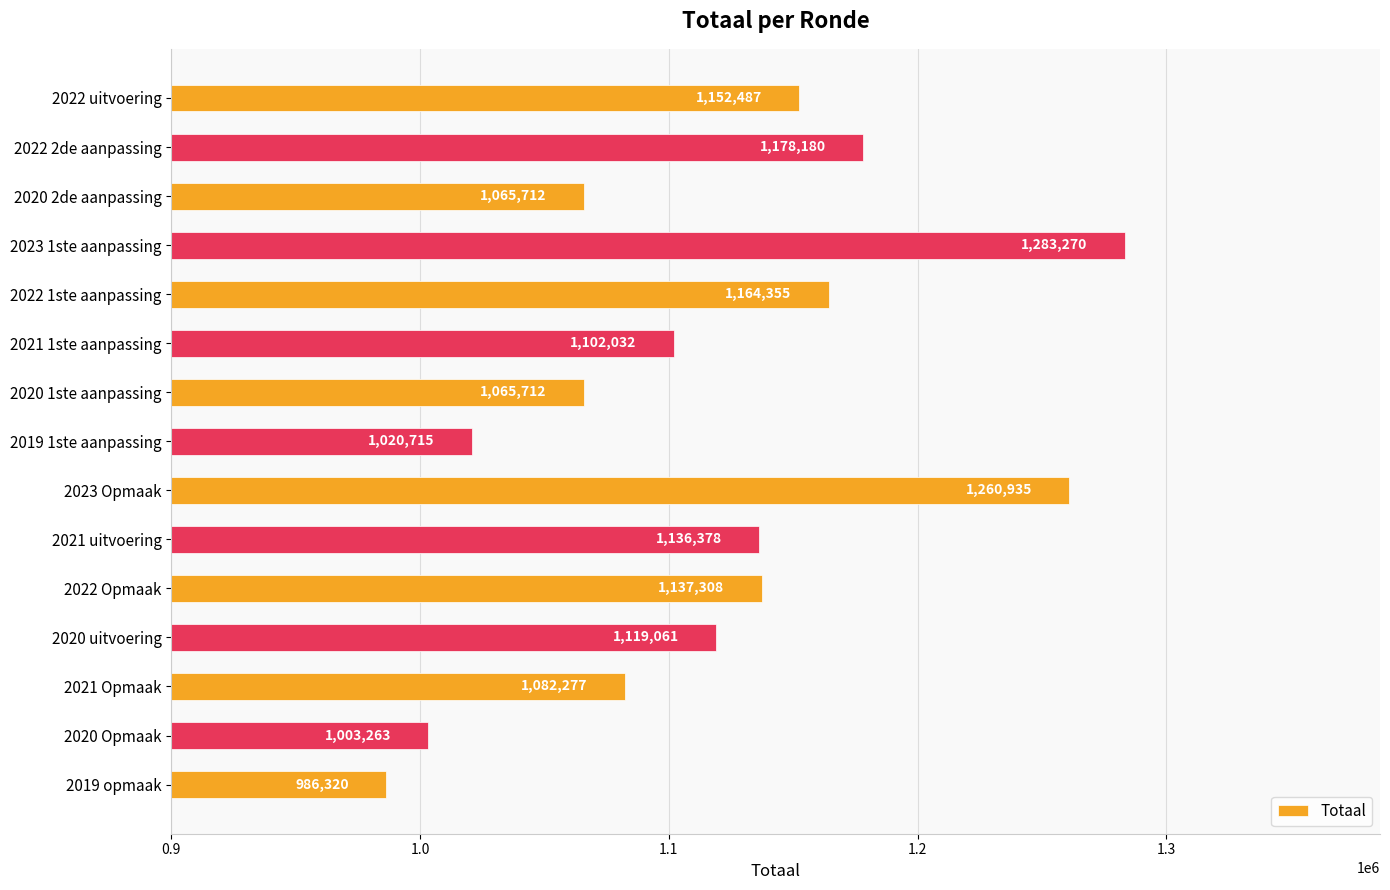

What is the value of the 10th bar from the top?

1136378